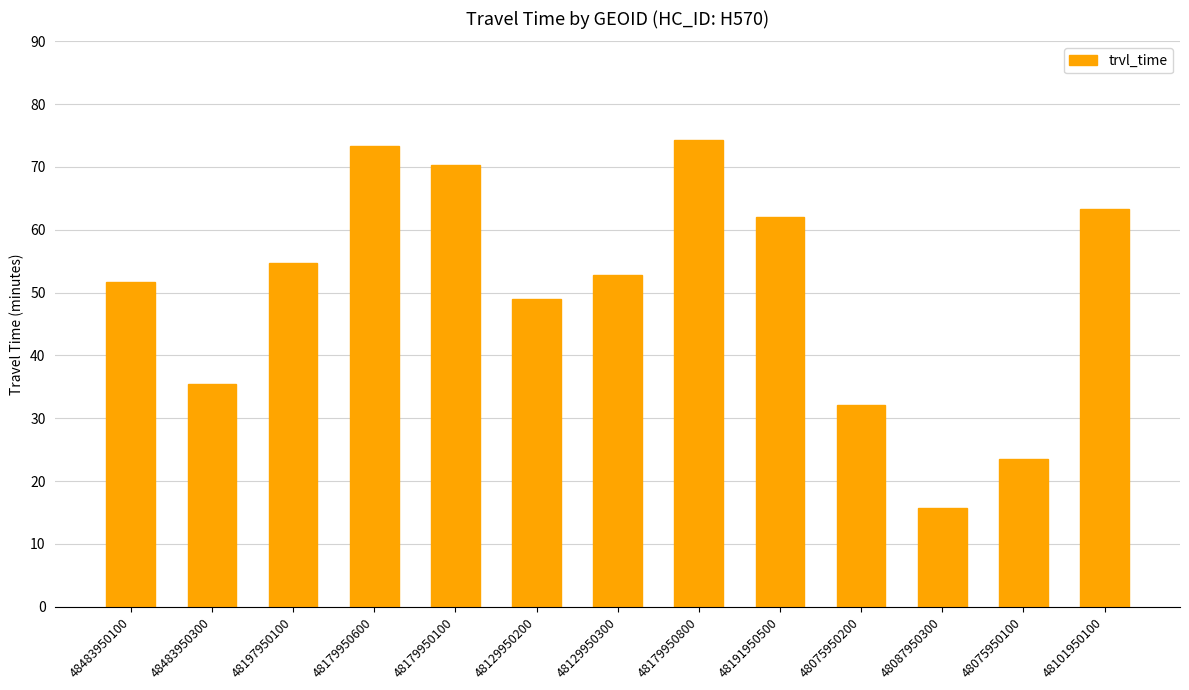

Does the chart contain stacked bars?

No